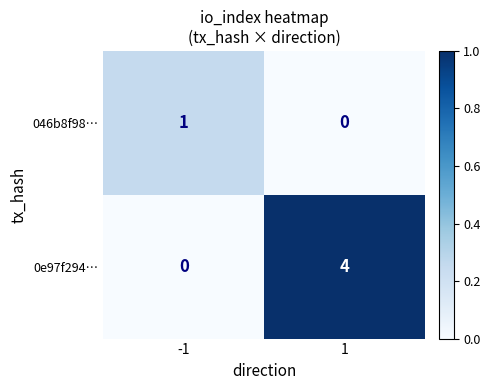

What is the difference between the 0e97f294… values at -1 and 1?

4